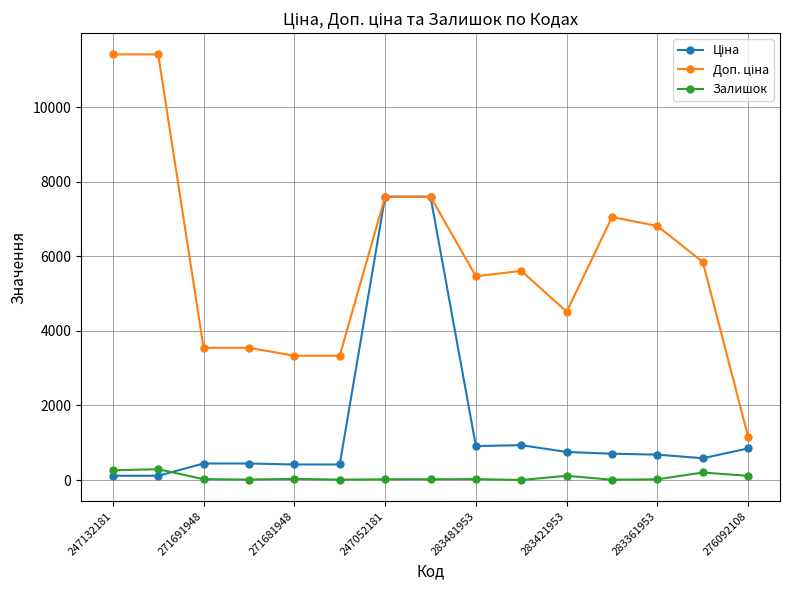

At how many categories does at least one series exceed 9480?

2